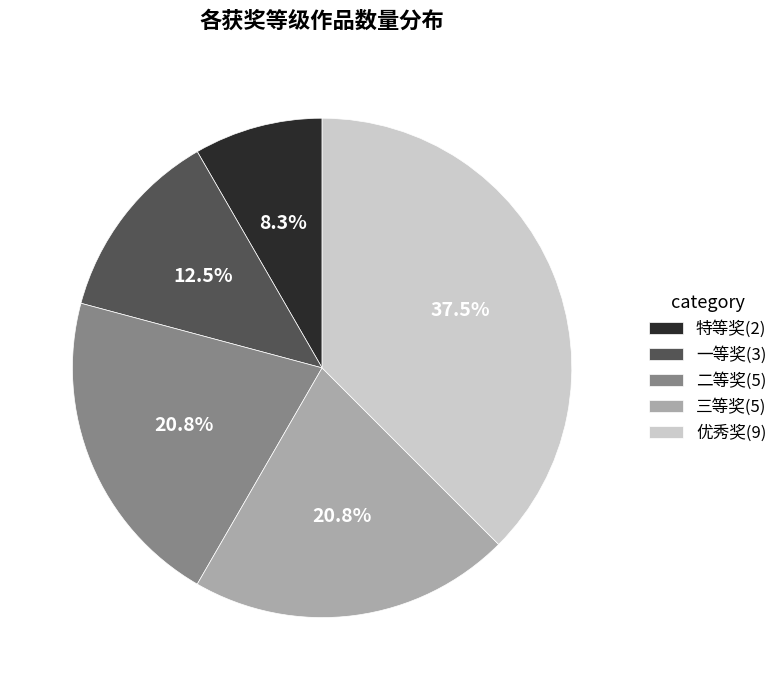

How many segments does this pie chart have?

5